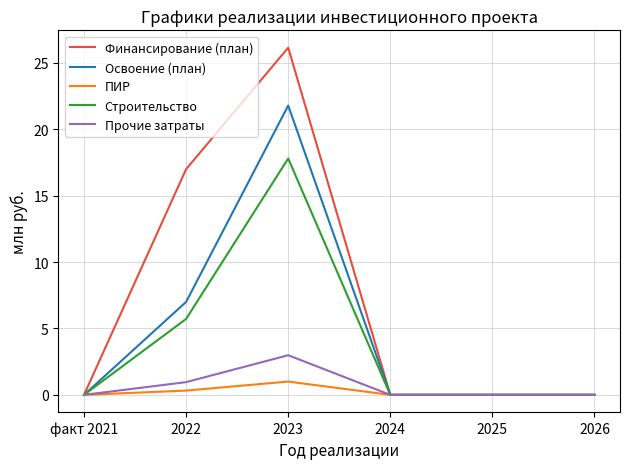

The Освоение (план) series shows 12.2 at факт 2021. True or false?

False